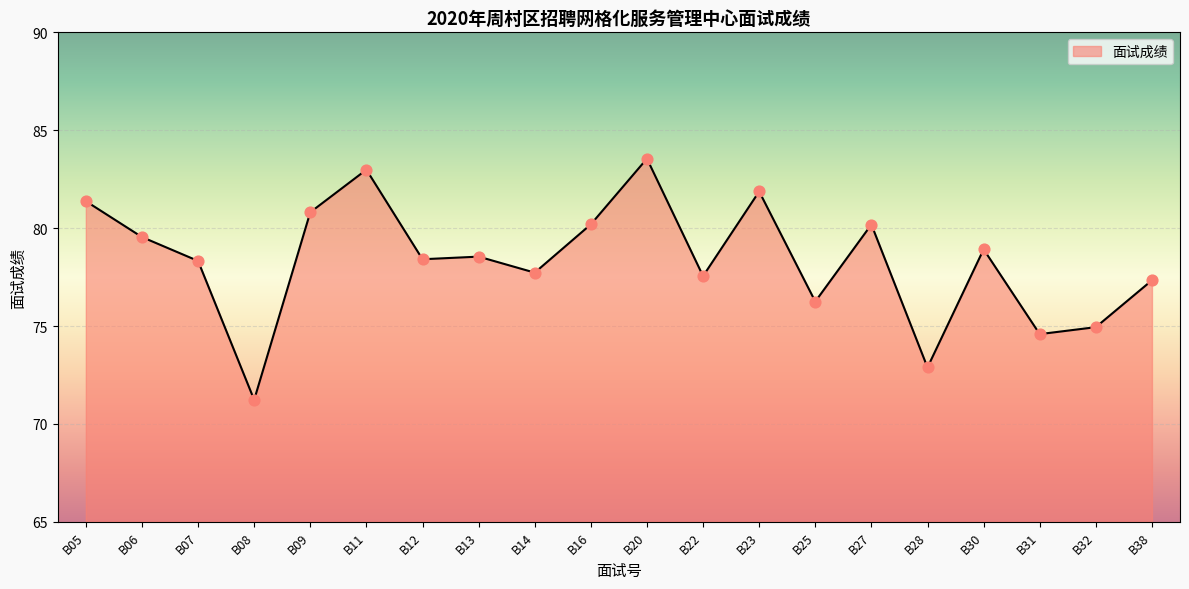

Which has a higher value, B06 or B05?

B05